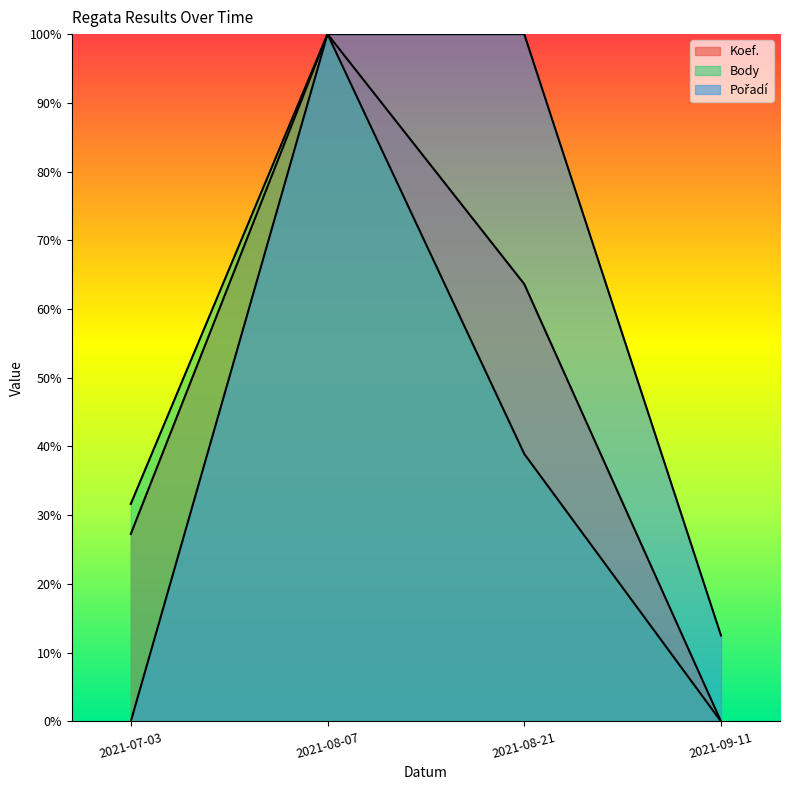

What is the average value of the Koef. series?

0.5